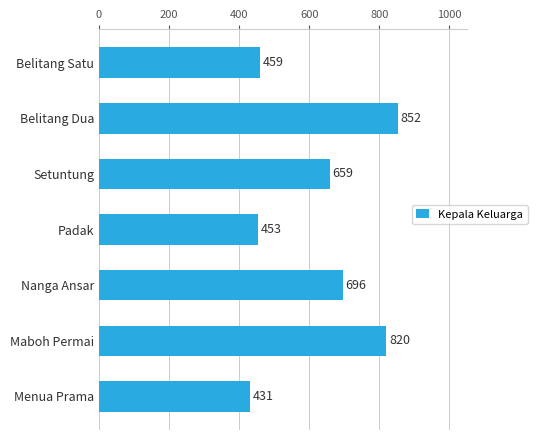

What is the sum of all values?

4370